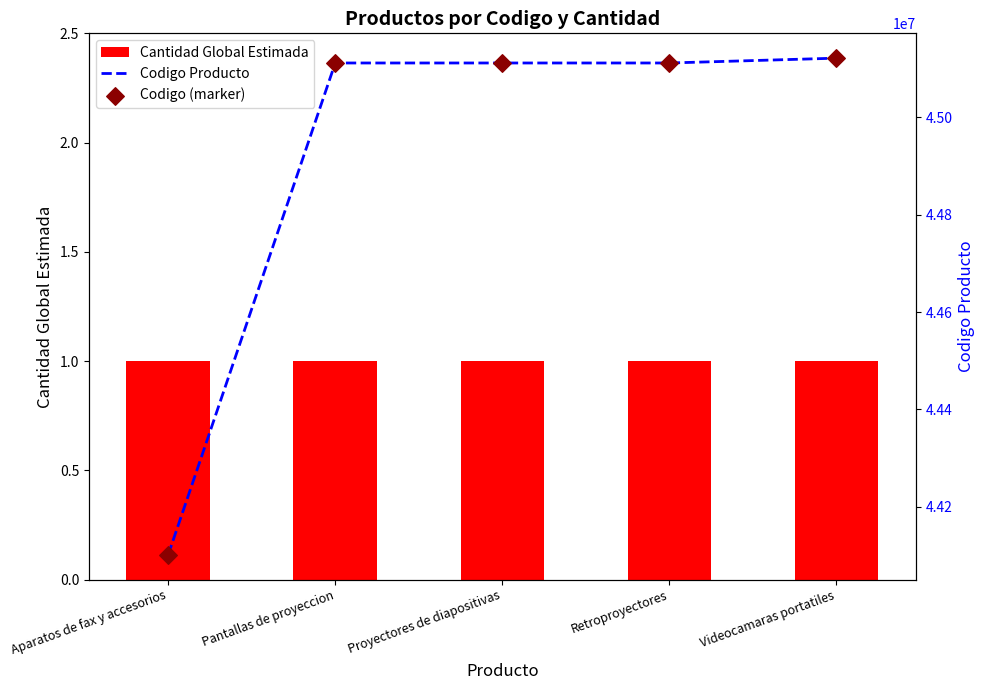

Which series has the widest spread of Y values?

Codigo Producto